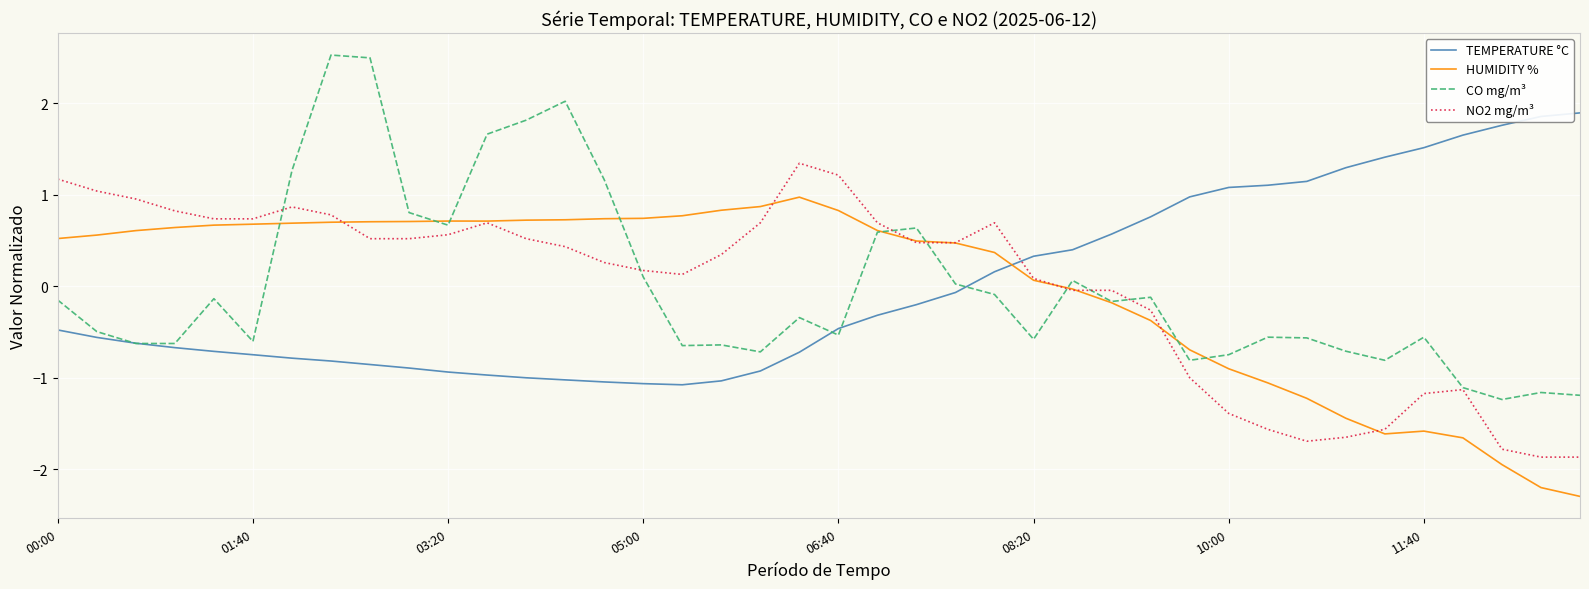

Which series has the largest range (max minus min)?

CO mg/m³